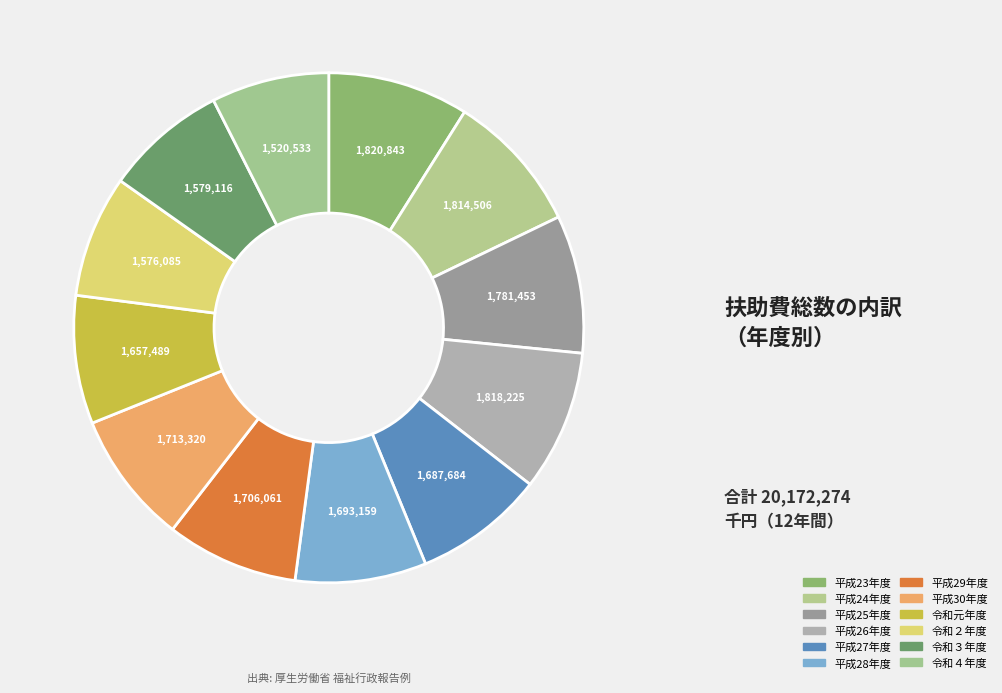

Count the number of slices in the pie.

12